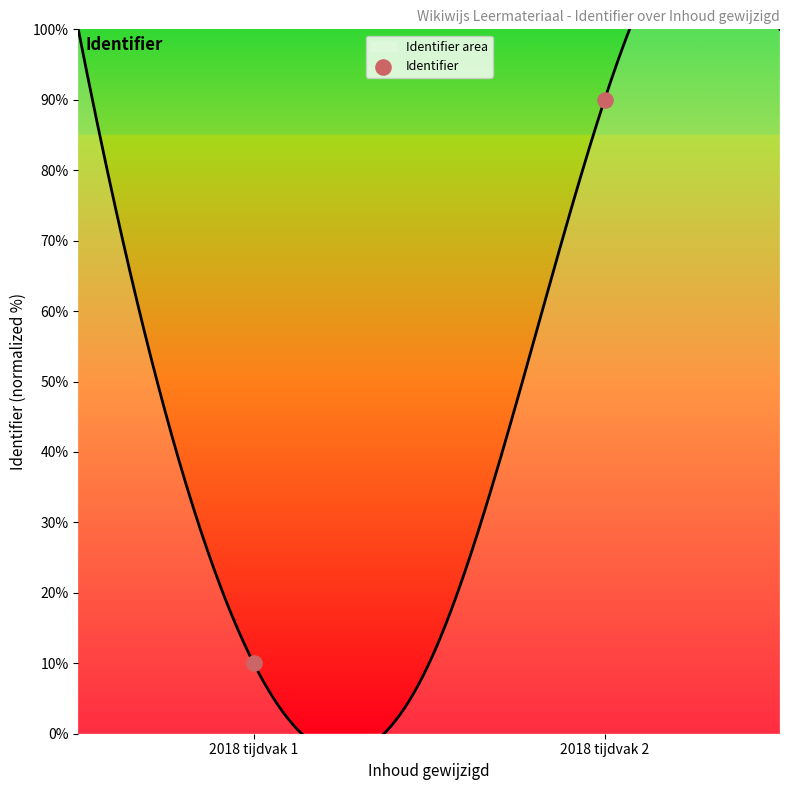

What is the change in value from 2018 tijdvak 1 to 2018 tijdvak 2?

+80